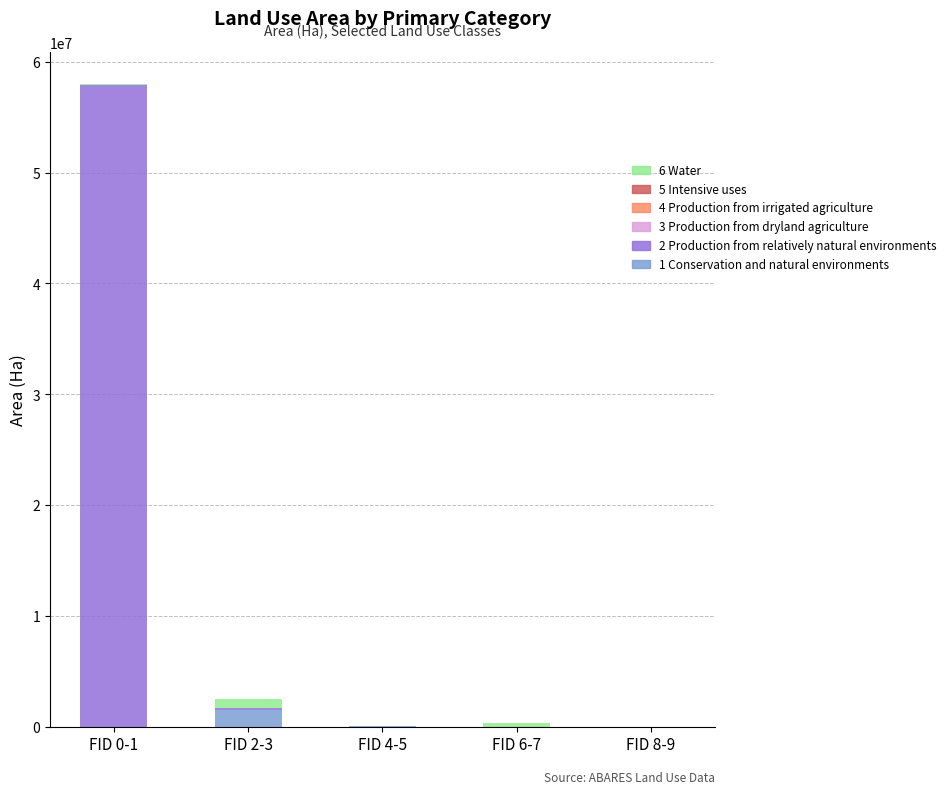

At which label does 1 Conservation and natural environments reach its peak?

FID 2-3